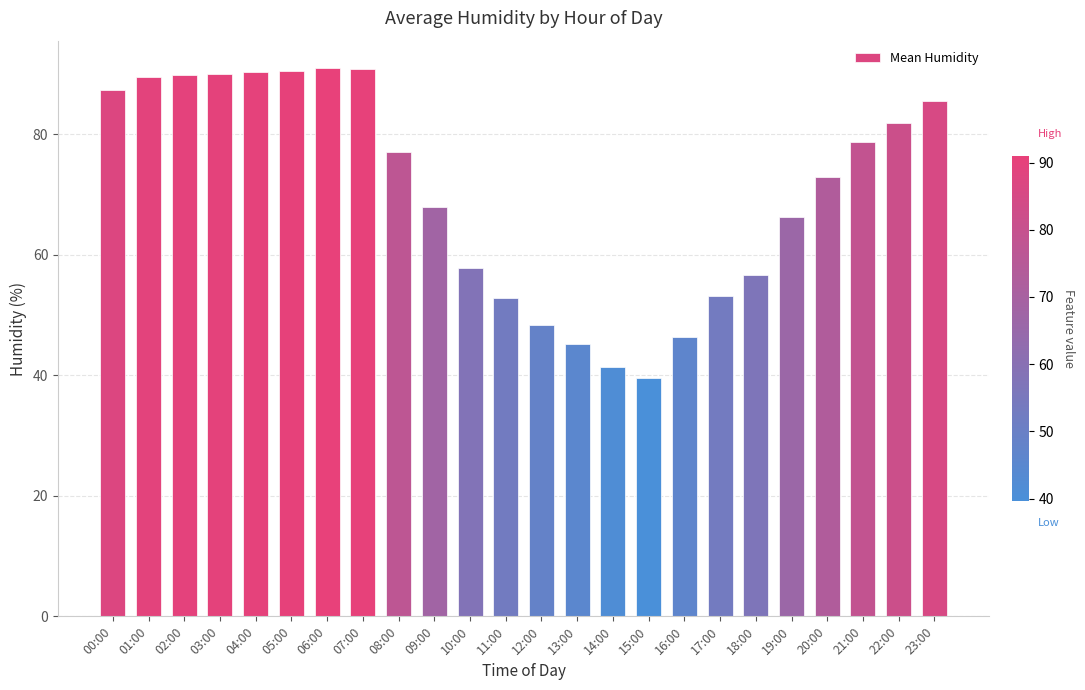

Read the value at 17:00.

53.1